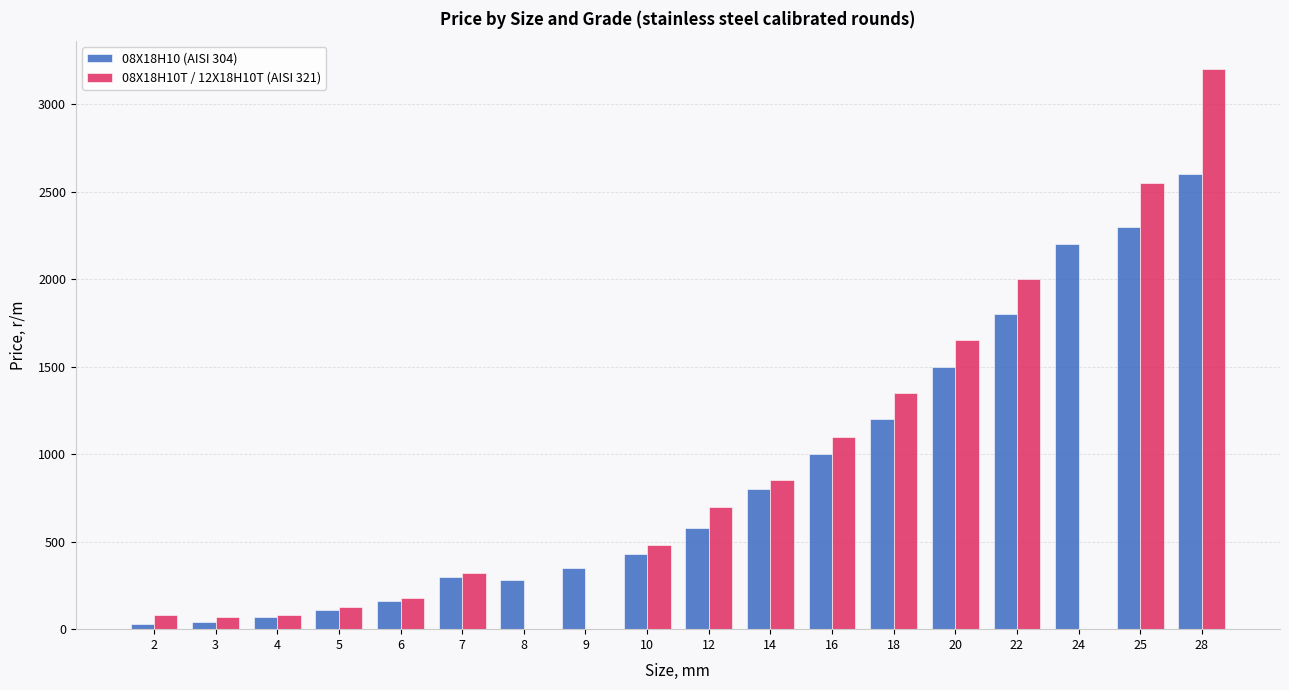

What is the sum of all 08Х18Н10Т / 12Х18Н10Т (AISI 321) values?

14735